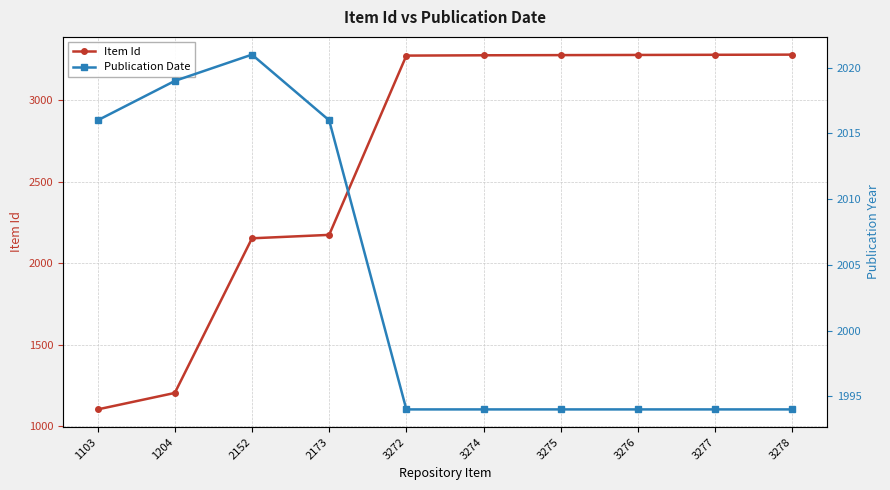

Is the value of Item Id at 3272 greater than the value of Publication Date at 1204?

Yes